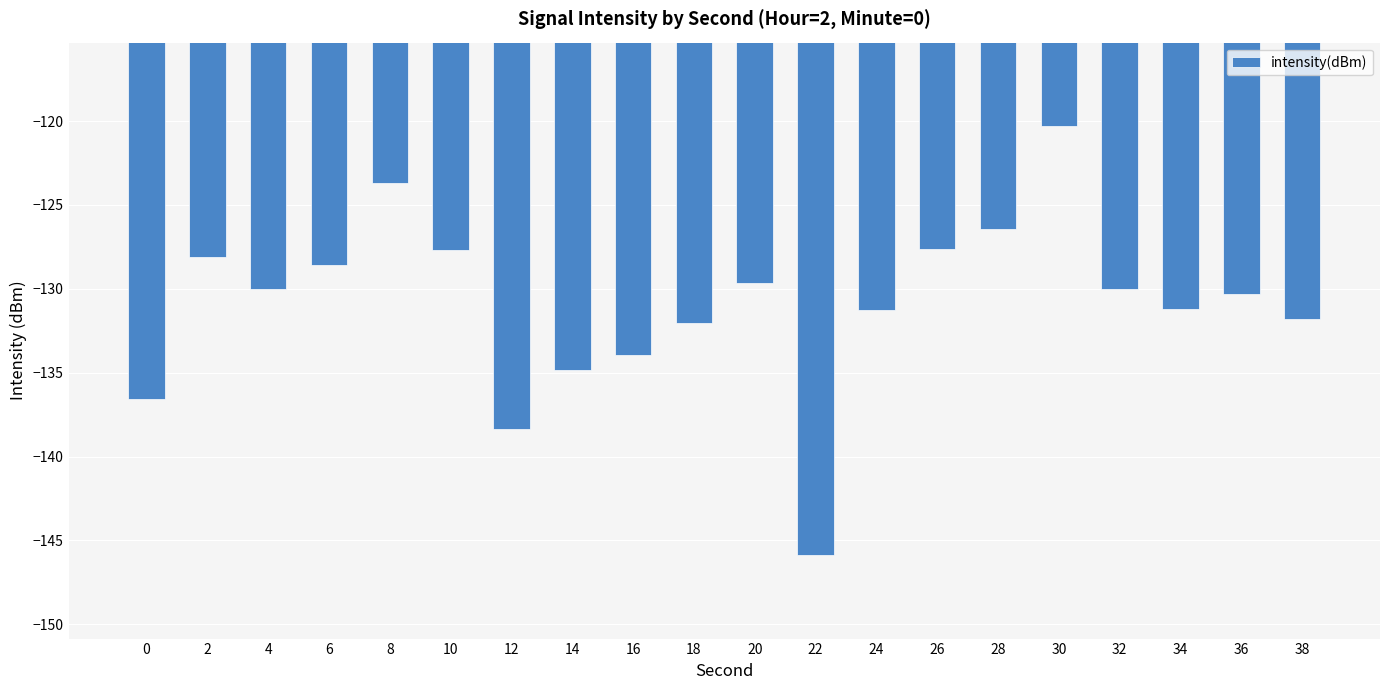

What is the sum of the values at 22 and 32?

-275.9